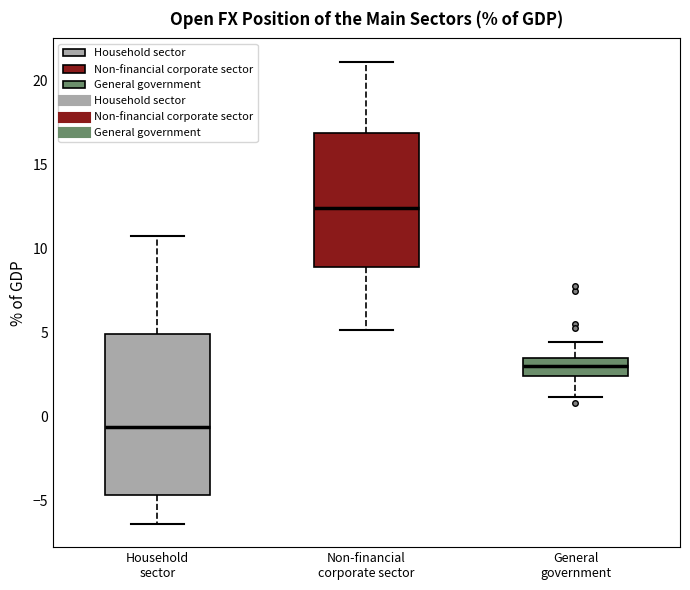

Reading left to right, transcribe this box plot: for each box, give where its median line is, the range the box spans, and where its two whiskers end, as read against the y-axis. The values are not printed on the chart, so give them approximately, as read against the axis.

Household sector: median -0.5, box -4.5 to 5.0, whiskers -6.5 to 10.5
Non-financial corporate sector: median 12.5, box 9.0 to 17.0, whiskers 5.0 to 21.0
General government: median 3.0, box 2.5 to 3.5, whiskers 1.0 to 4.5